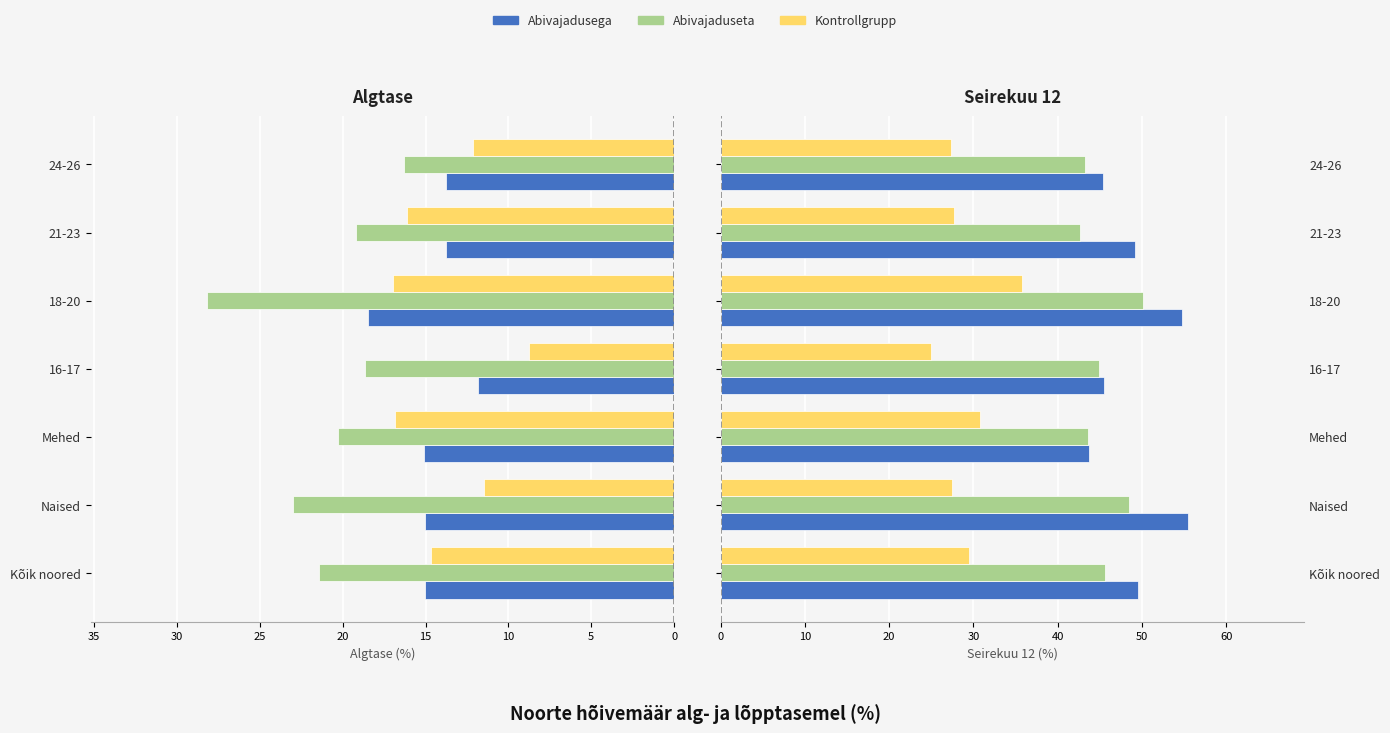

What is the greatest value displayed?

55.4